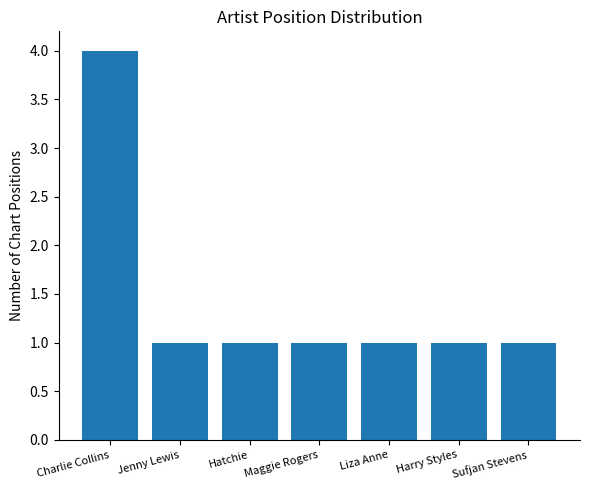

The chart shows a value of 1 at Sufjan Stevens. True or false?

True